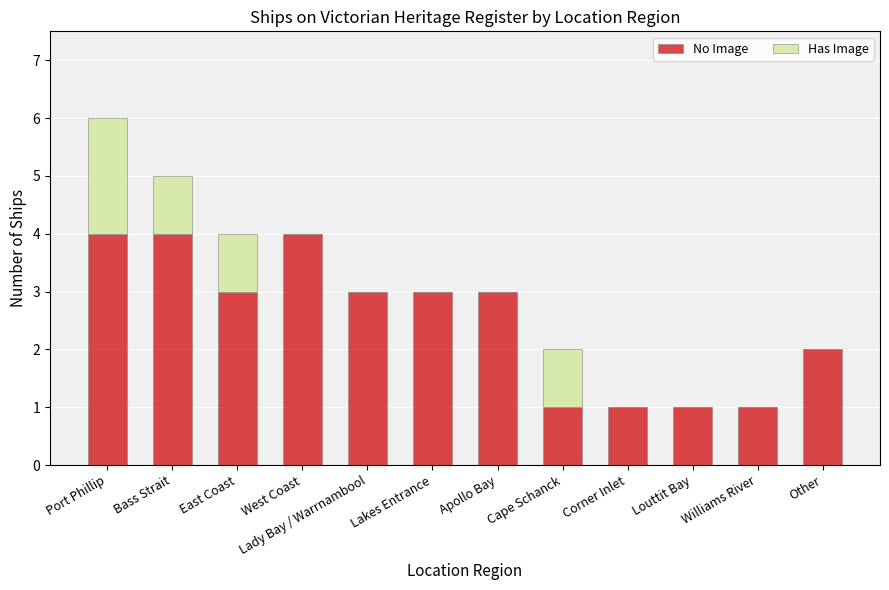

At which category is the sum across all series the highest?

Port Phillip